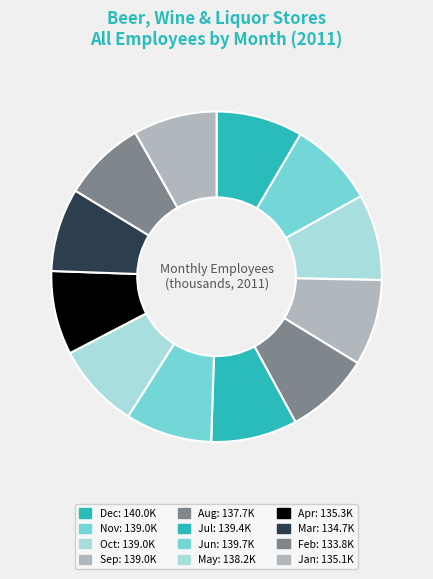

Count the number of slices in the pie.

12